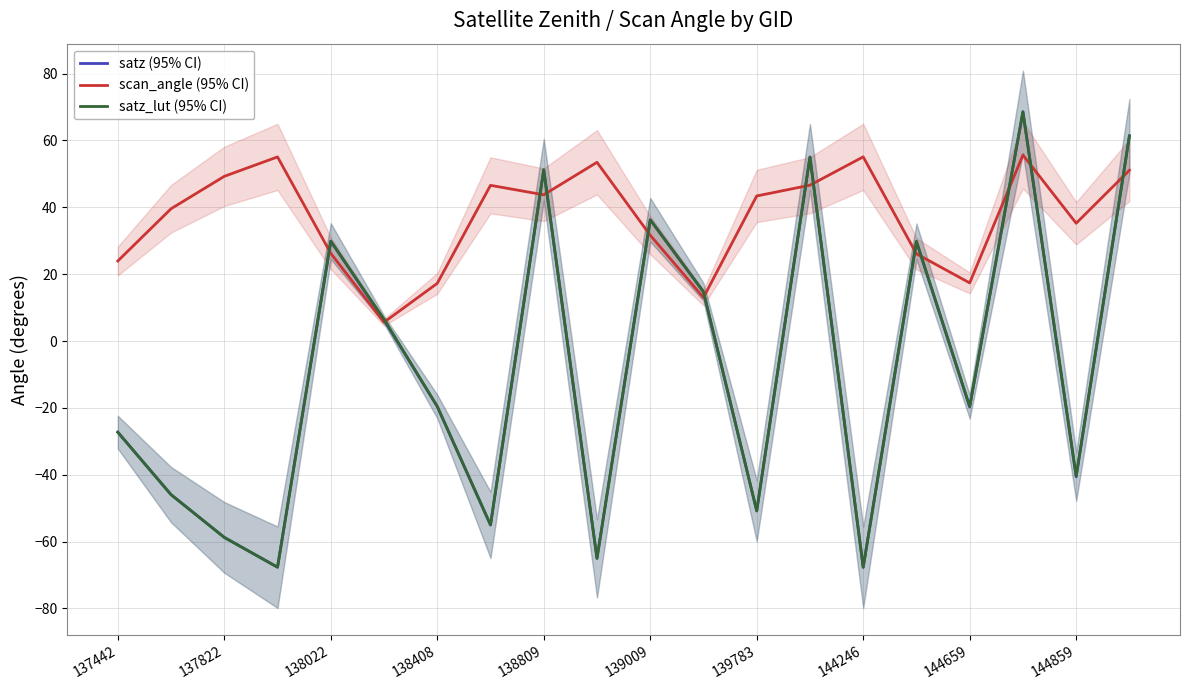

True or false: satz_lut (95% CI) and scan_angle (95% CI) cross at least once.

True